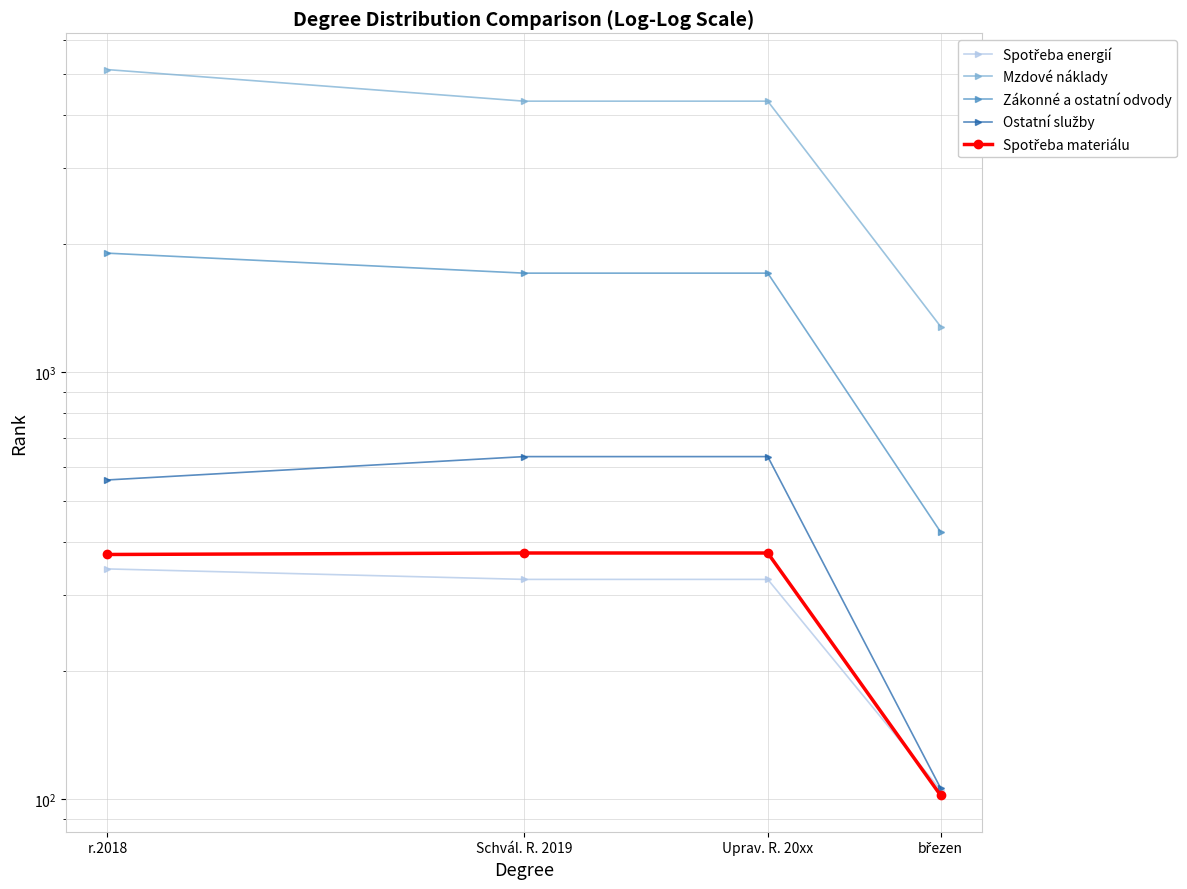

At which label does Spotřeba energií first exceed 327?

r.2018